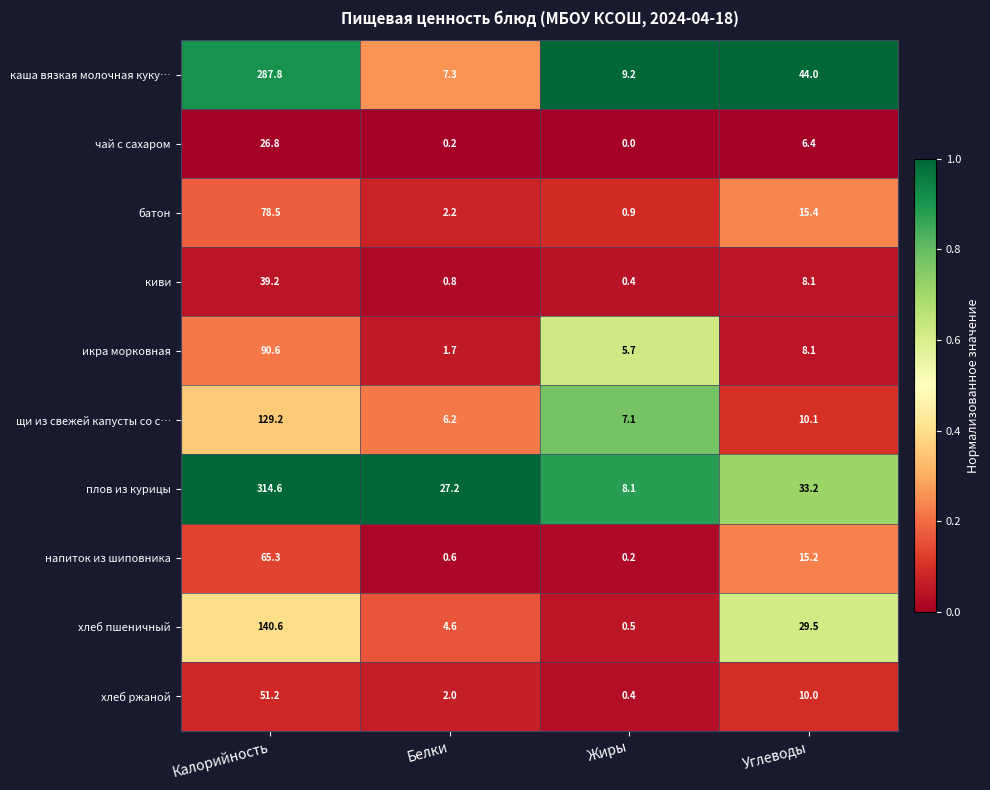

What is the maximum value shown in the chart?

314.6